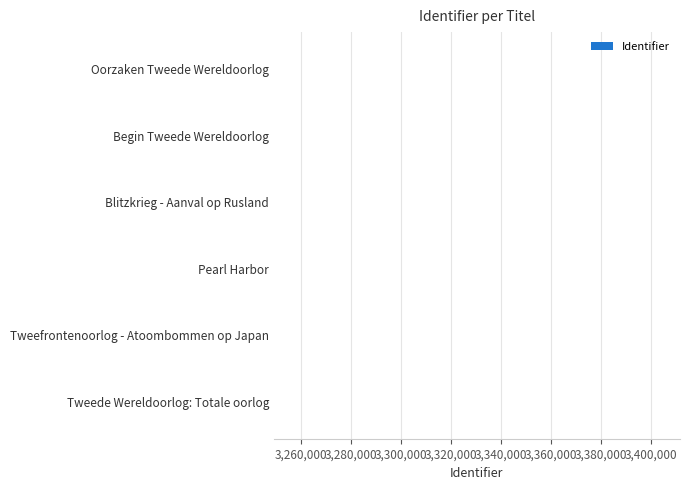

The value at Blitzkrieg - Aanval op Rusland is 5139434. True or false?

False